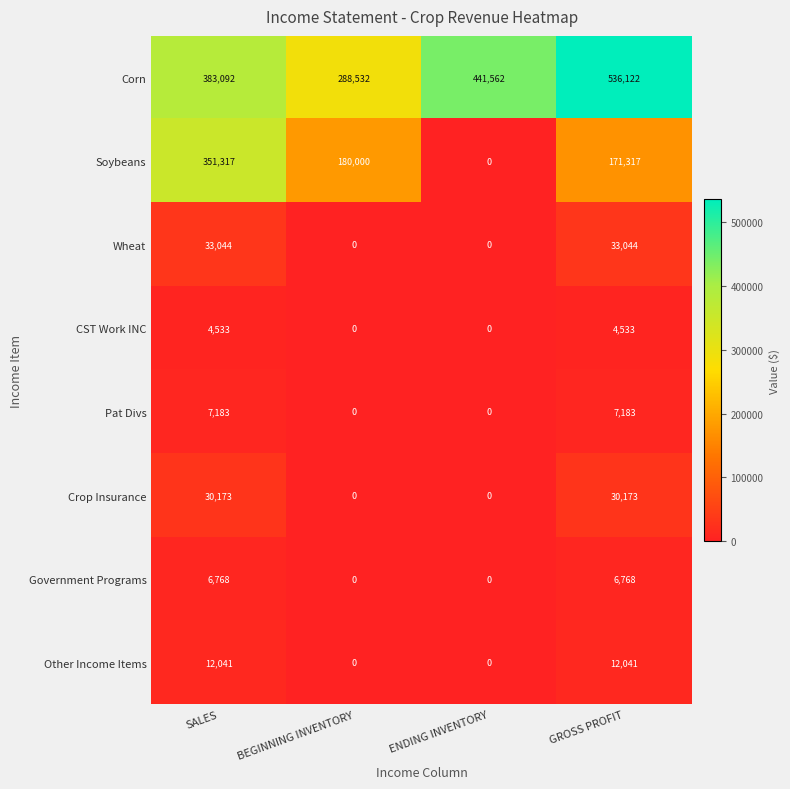

Count the number of categories in the chart.

4